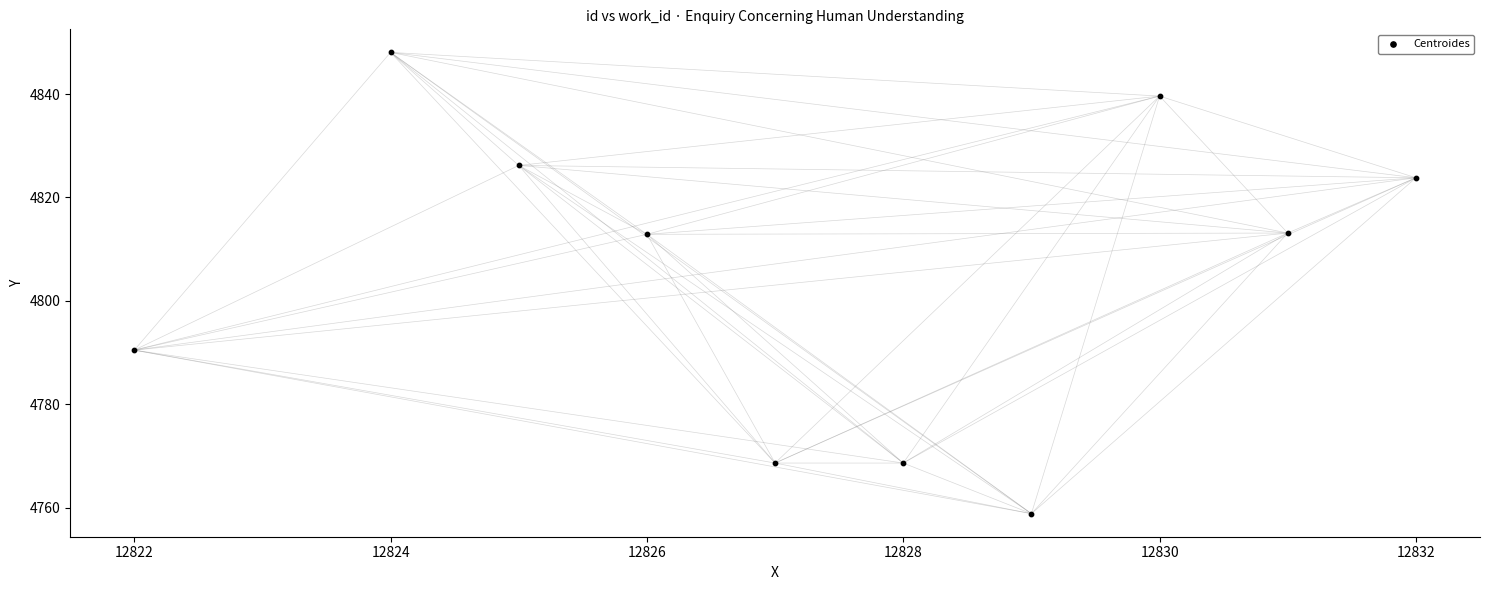

What is the average Y value?

4805.0